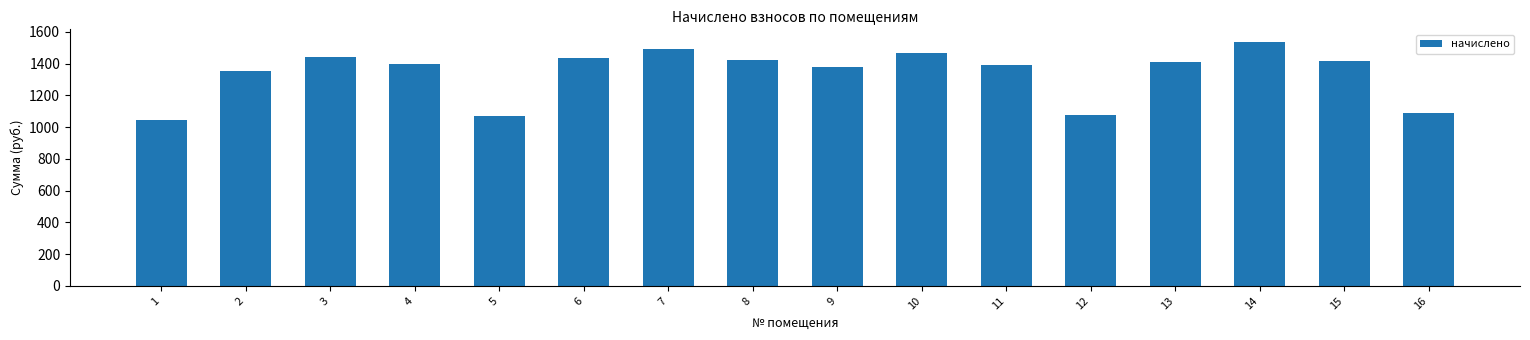

What is the average value?

1339.5